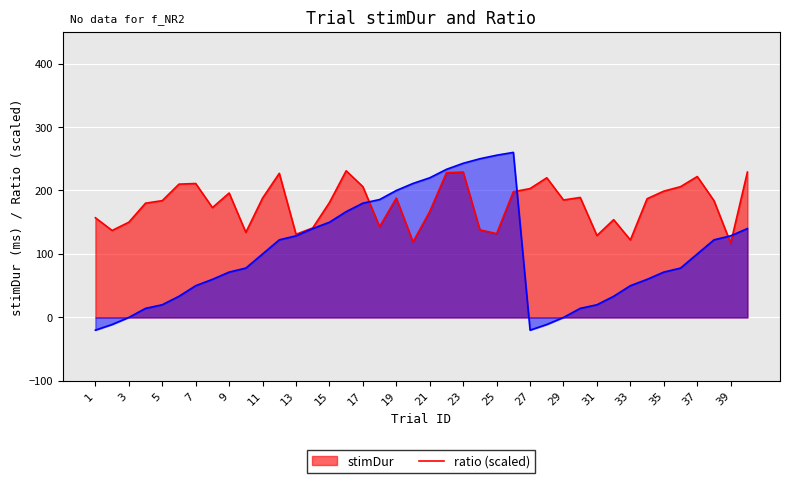

What is the minimum value shown in the chart?

-20.0